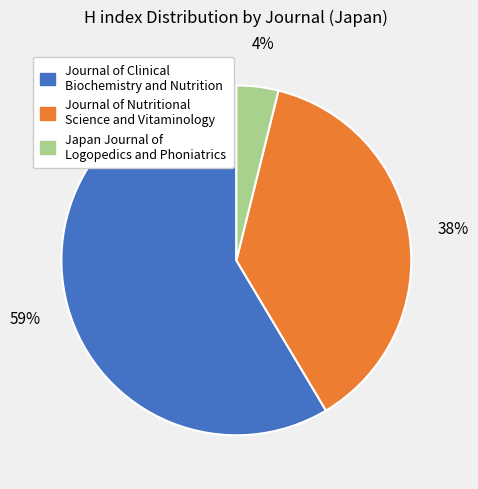

Do Journal of Nutritional Science and Vitaminology and Japan Journal of Logopedics and Phoniatrics together represent more than half of the pie?

No